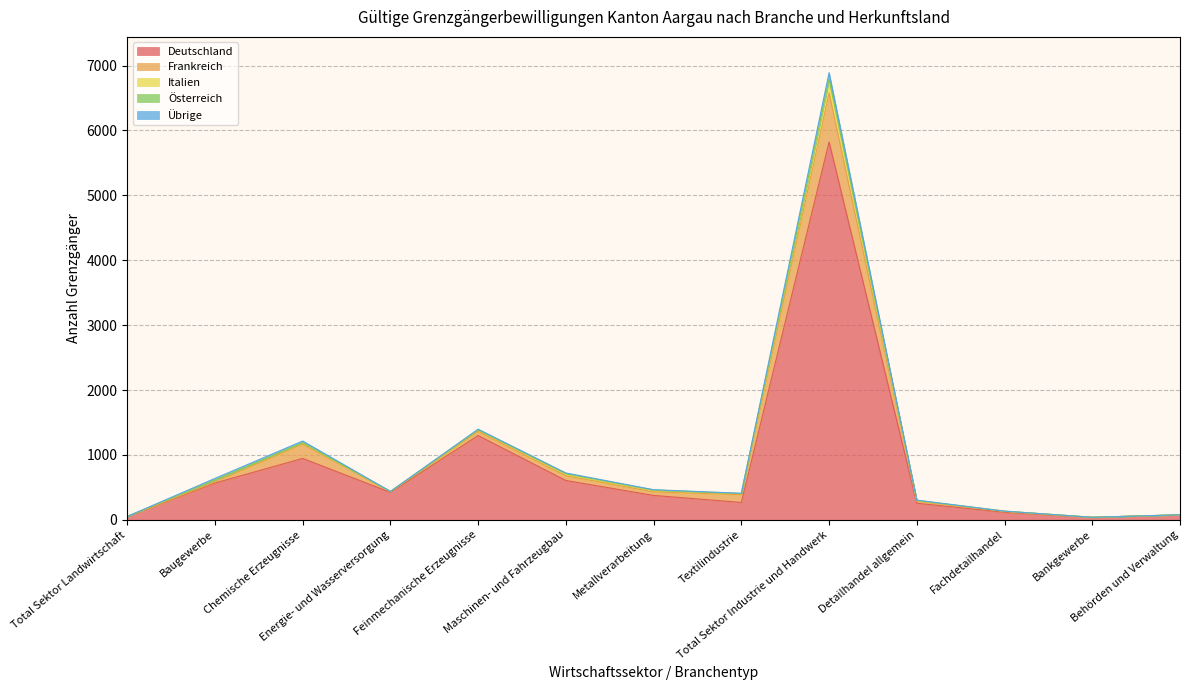

What position from the left is Feinmechanische Erzeugnisse?

5